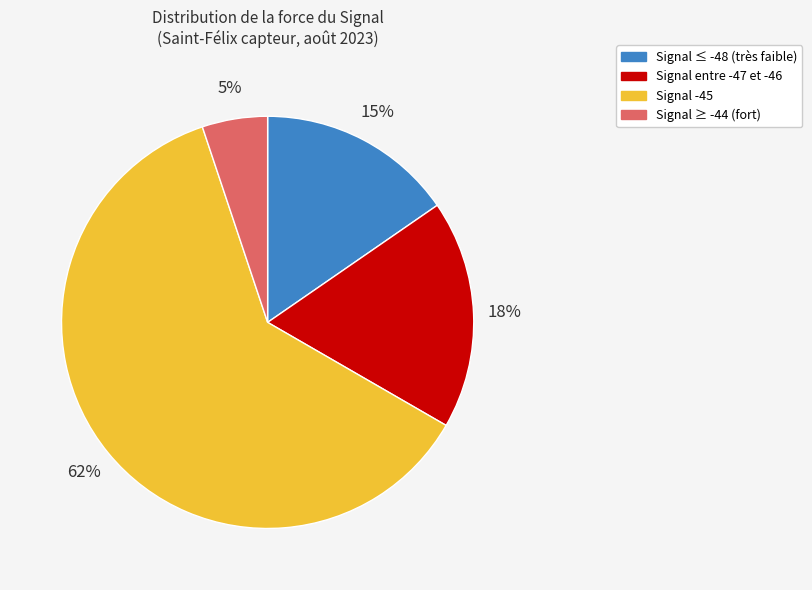

To the nearest percent, what is the average slice percentage?

25%